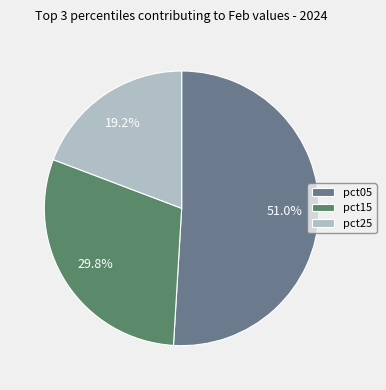

Rank the categories by value from lowest to highest.

pct25, pct15, pct05